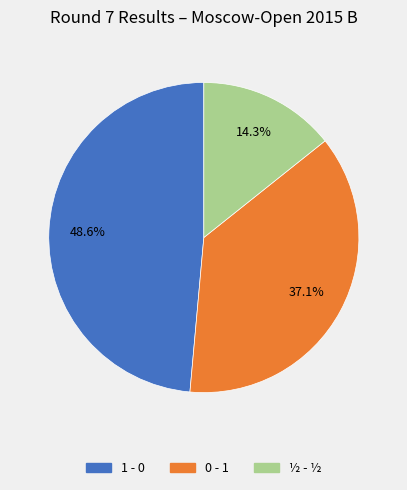

Approximately how many times larger is the value at 0 - 1 compared to ½ - ½?

2.6